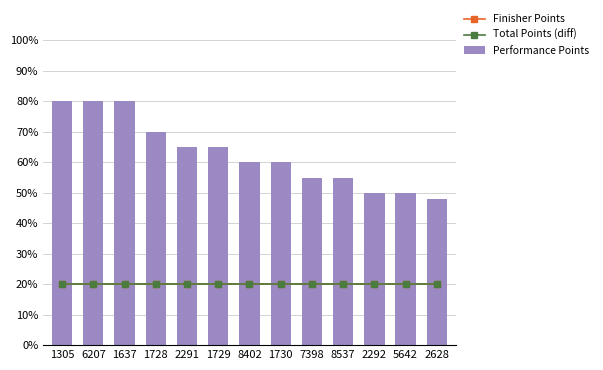

What is the label of the 8th bar from the left?

1730